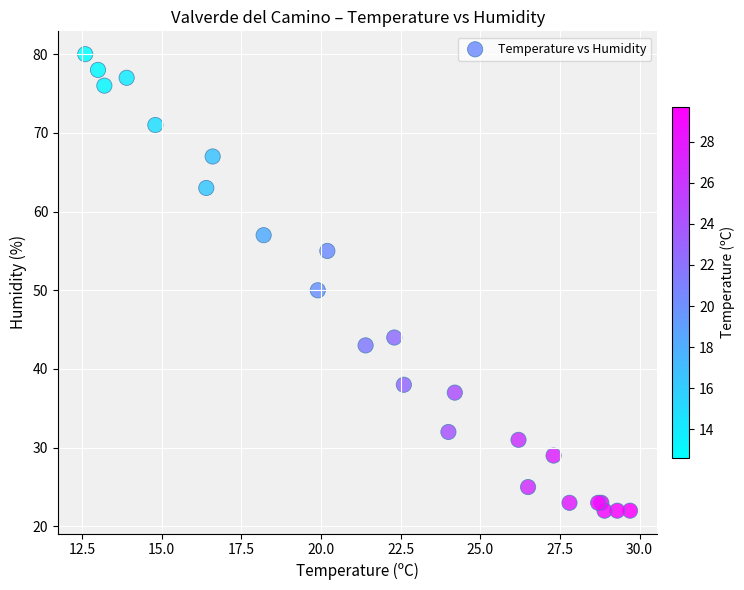

What Y value in the scatter plot is closest to 51?

50